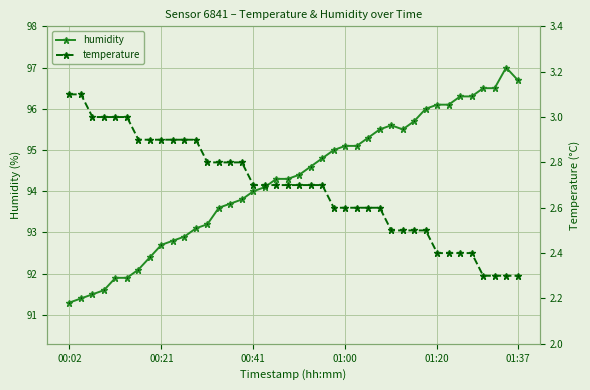

Rank the series by their maximum value, from highest to lowest.

humidity, temperature